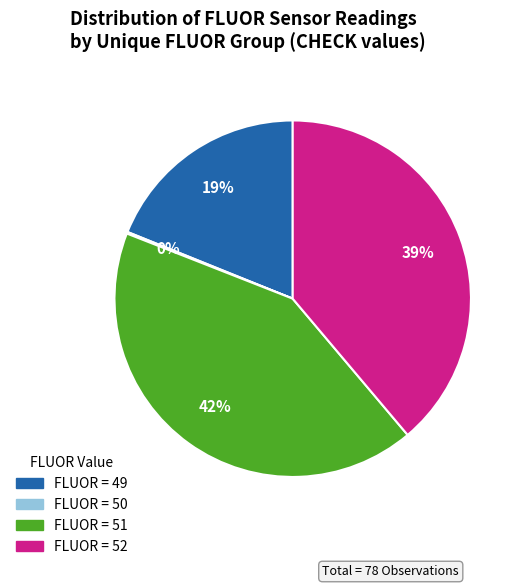

Does any single category account for the majority?

No